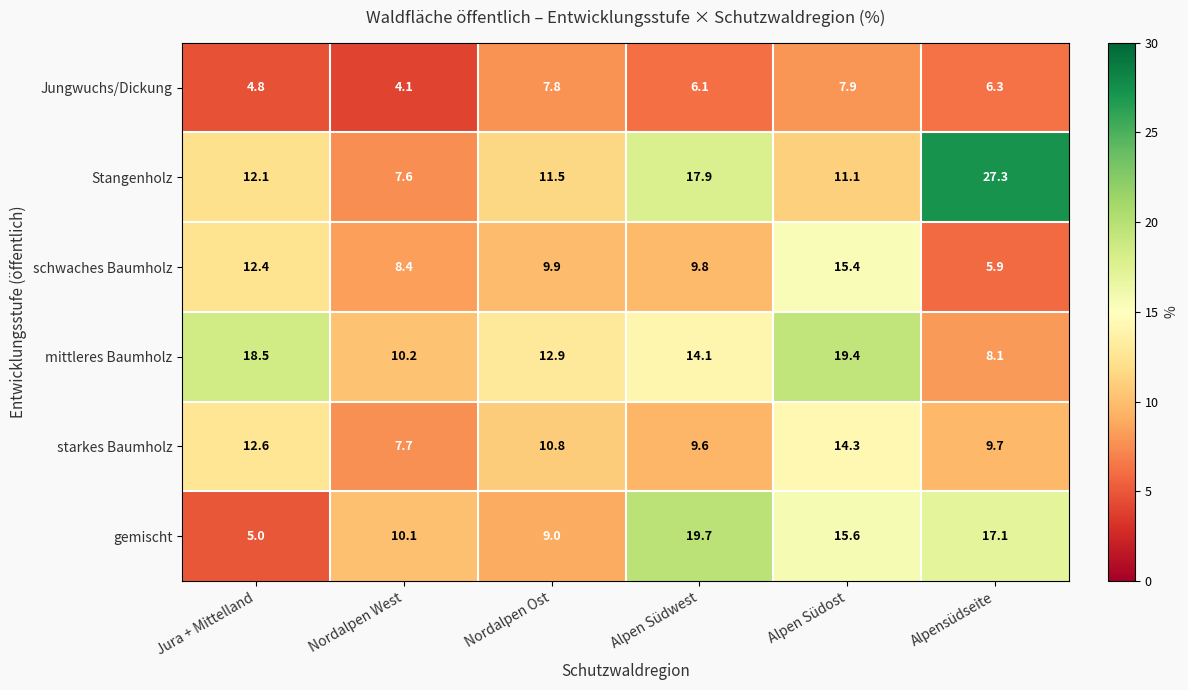

At which category does the chart reach its peak across all series?

Alpensüdseite